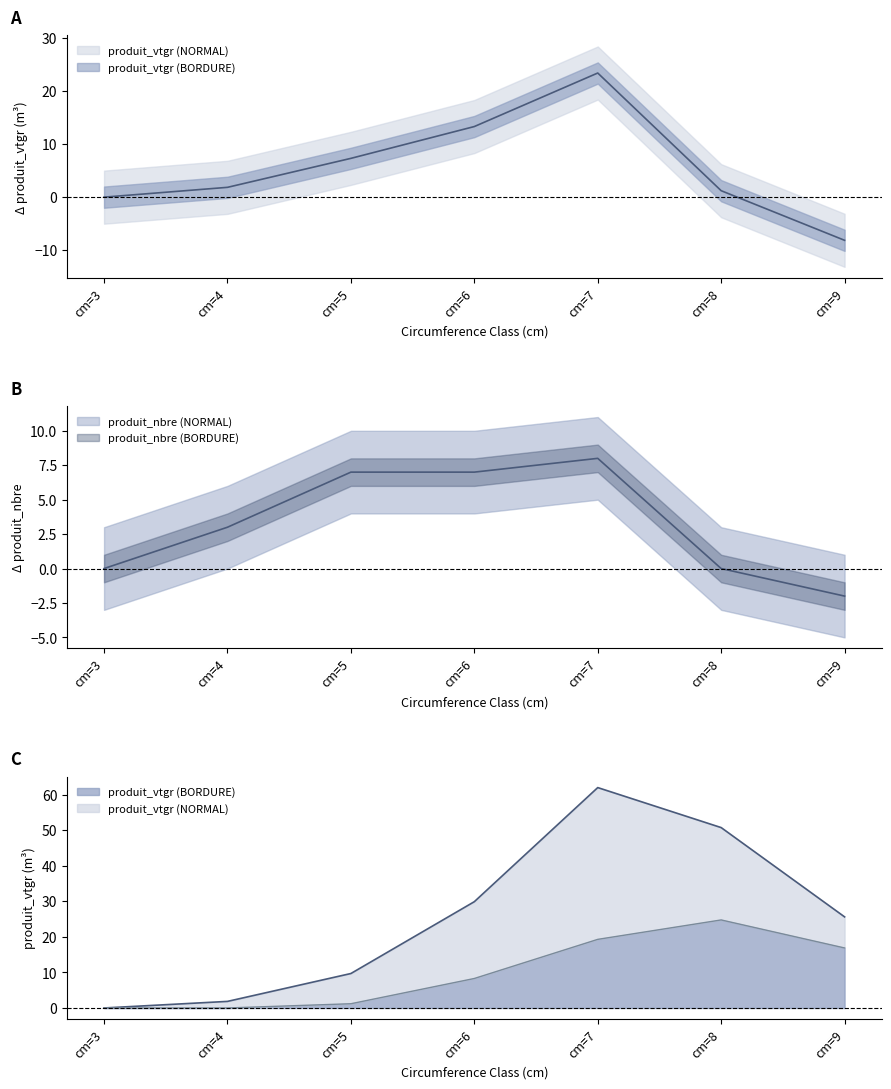

Which label corresponds to the smallest value in the chart?

cm=3